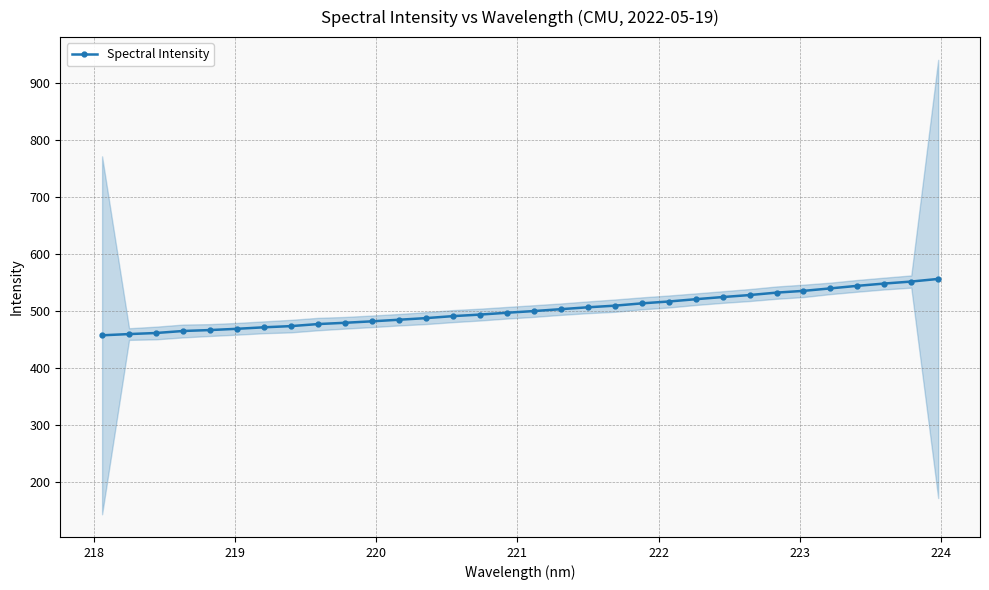

What is the highest value of the Spectral Intensity series?

556.0